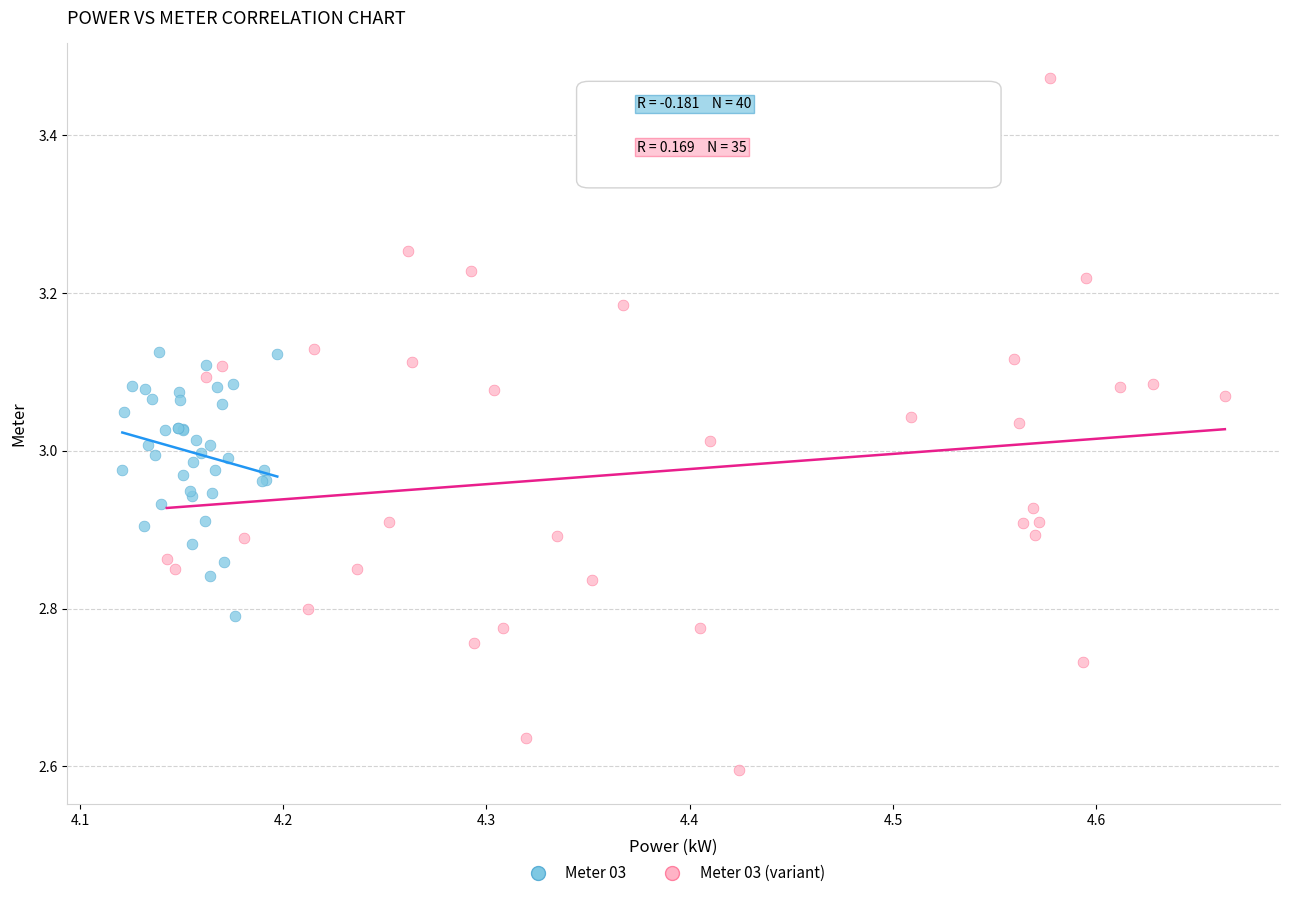

Which series reaches the minimum Y coordinate?

Meter 03 (variant)